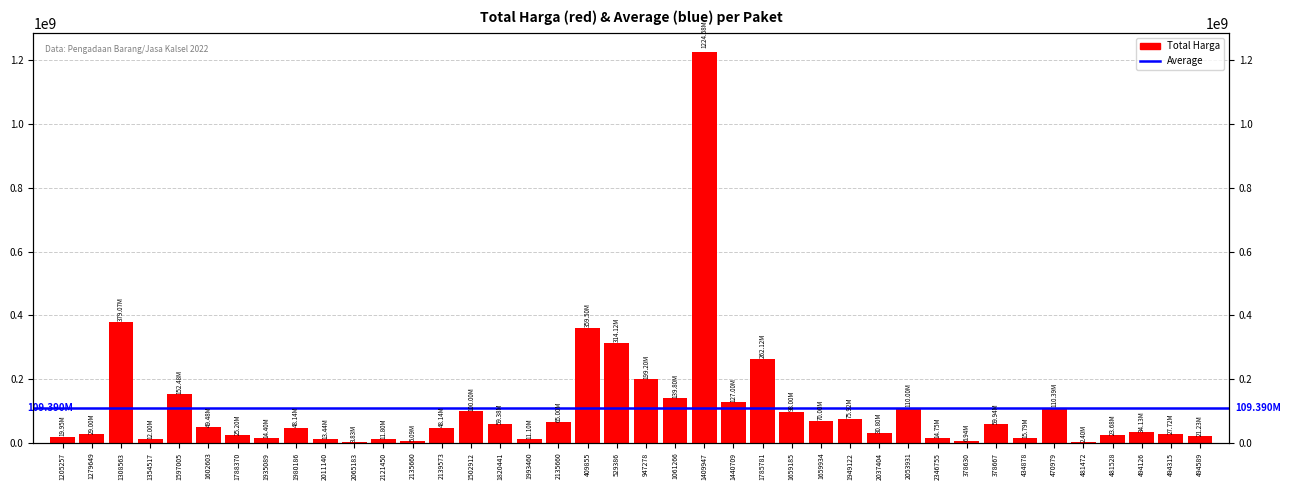

Between 434878 and 1205257, which is larger?

1205257